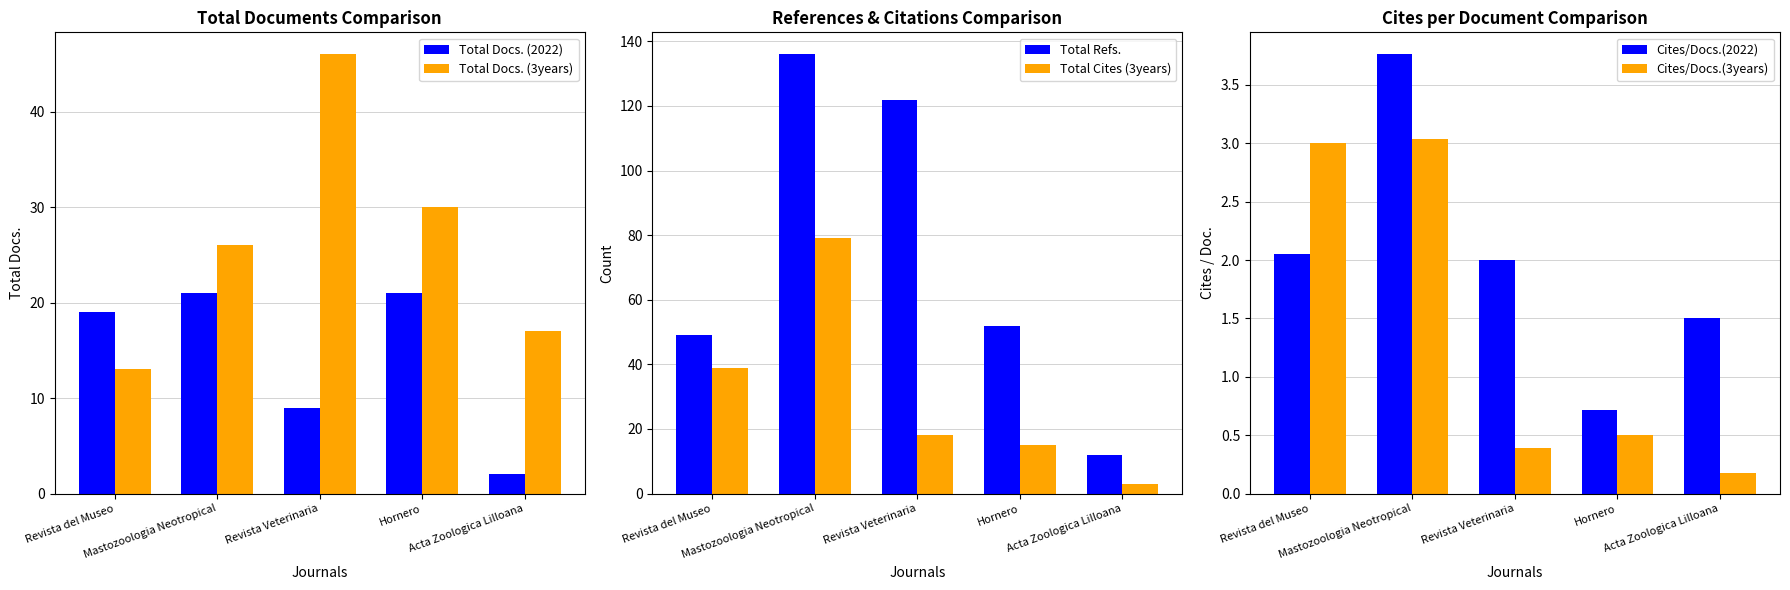

How many bars are there in total?

30